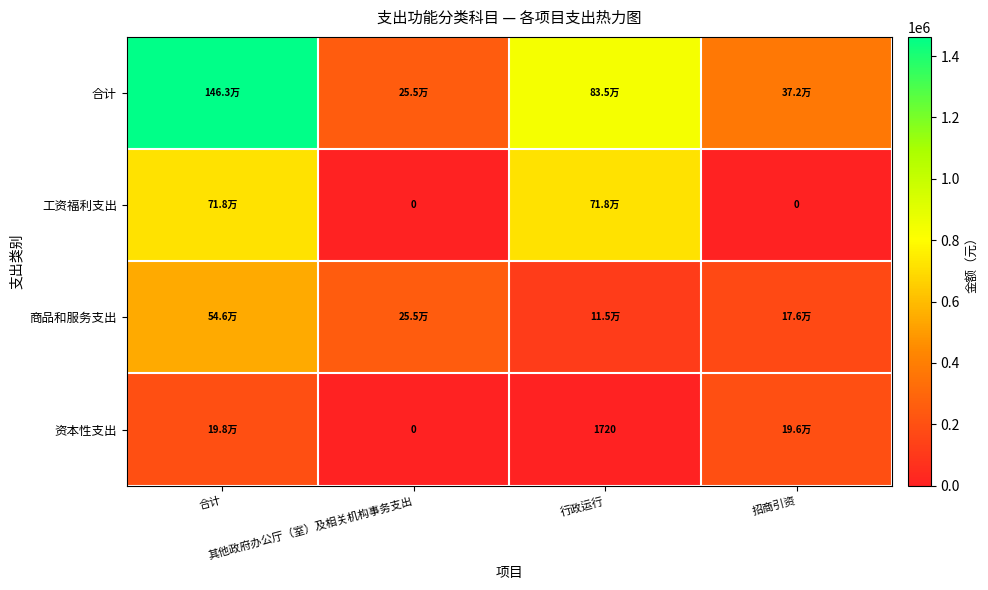

Which series has the widest spread of values?

合计